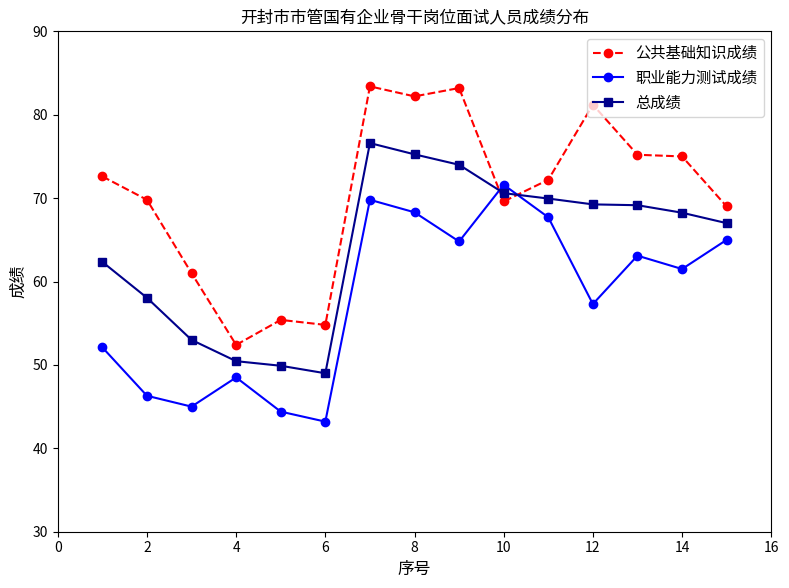

True or false: 总成绩 has more than 0 points higher than both neighbors.

True